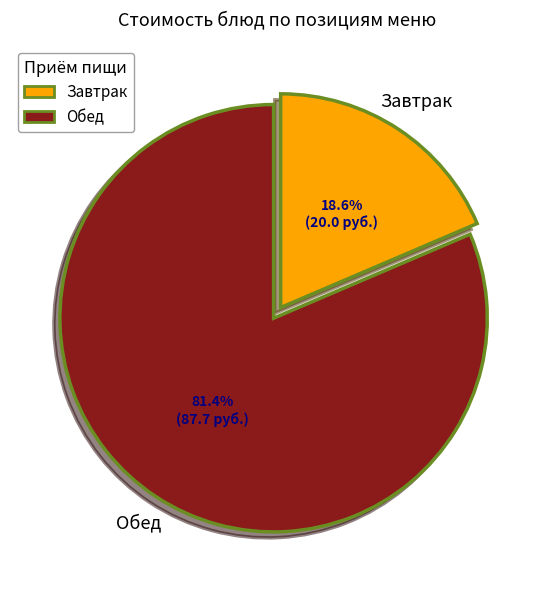

Is there a majority slice in this chart?

Yes